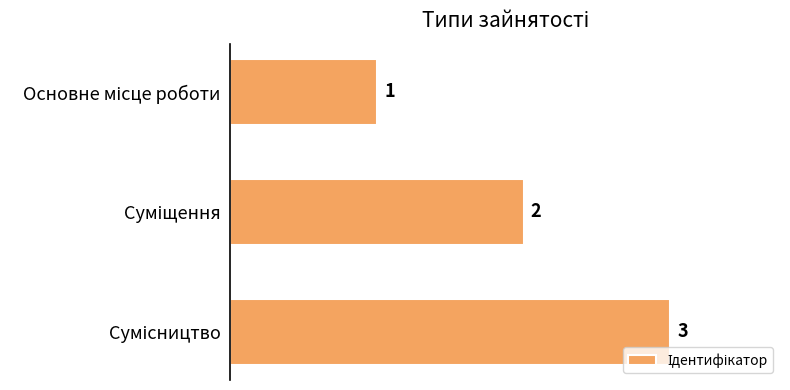

What is the value of the 1st bar from the top?

1